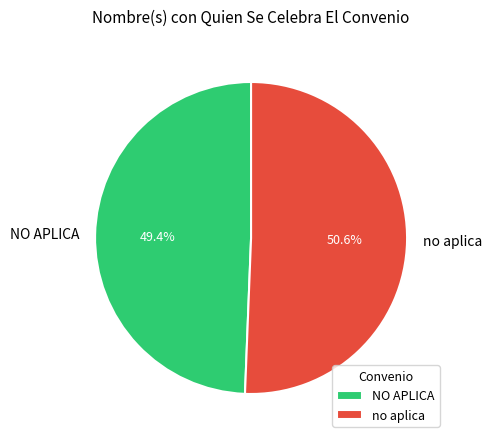

True or false: no aplica accounts for 51% of the total.

True